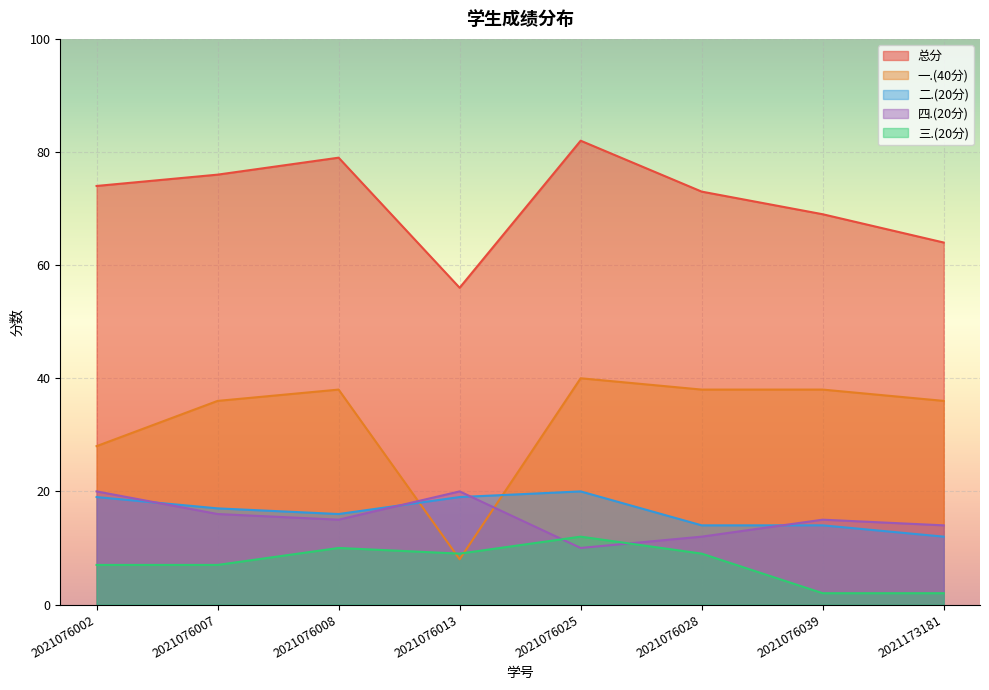

True or false: 二.(20分) and 三.(20分) intersect in this chart.

False